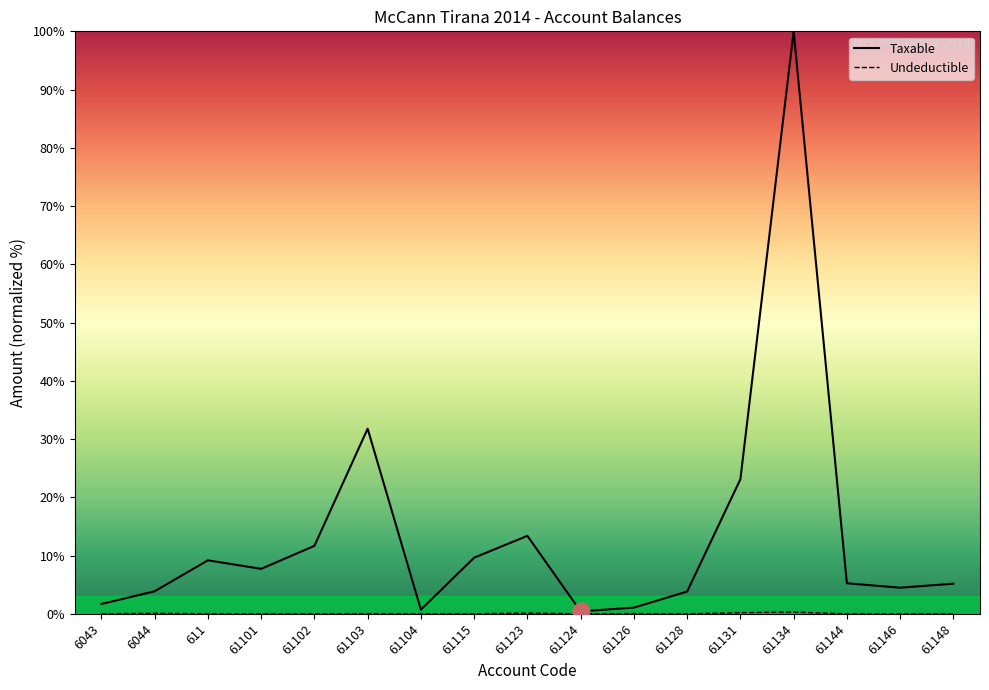

Which category has the highest value in the Undeductible series?

61134